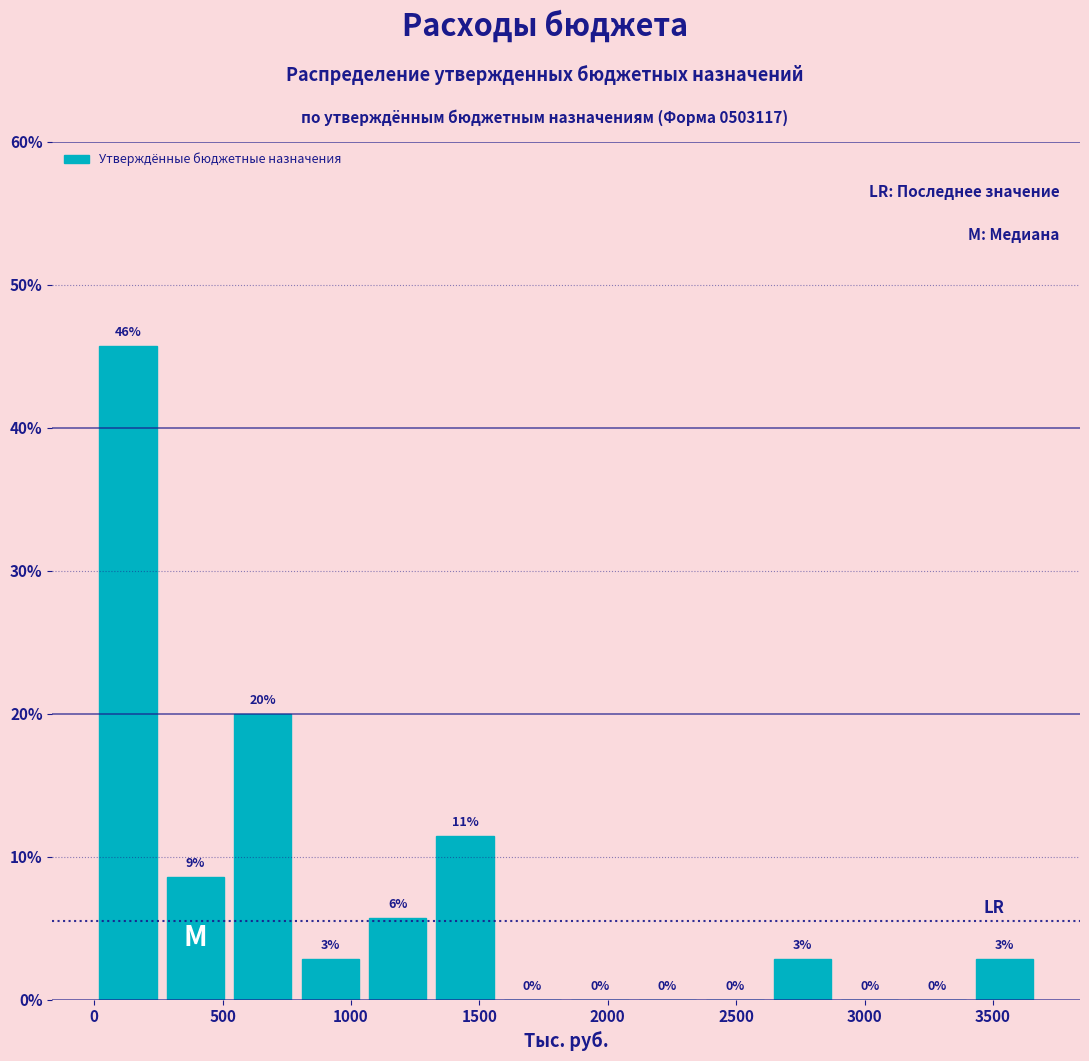

Over which range of the x-axis is the bar tallest?

0 to 250